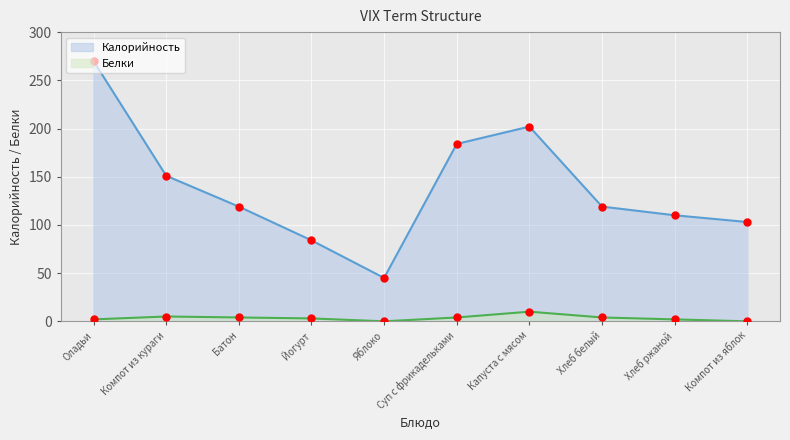

Which series reaches the maximum Y coordinate?

Калорийность